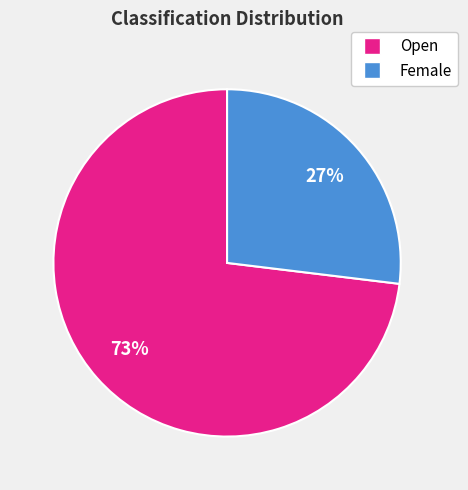

How many segments does this pie chart have?

2